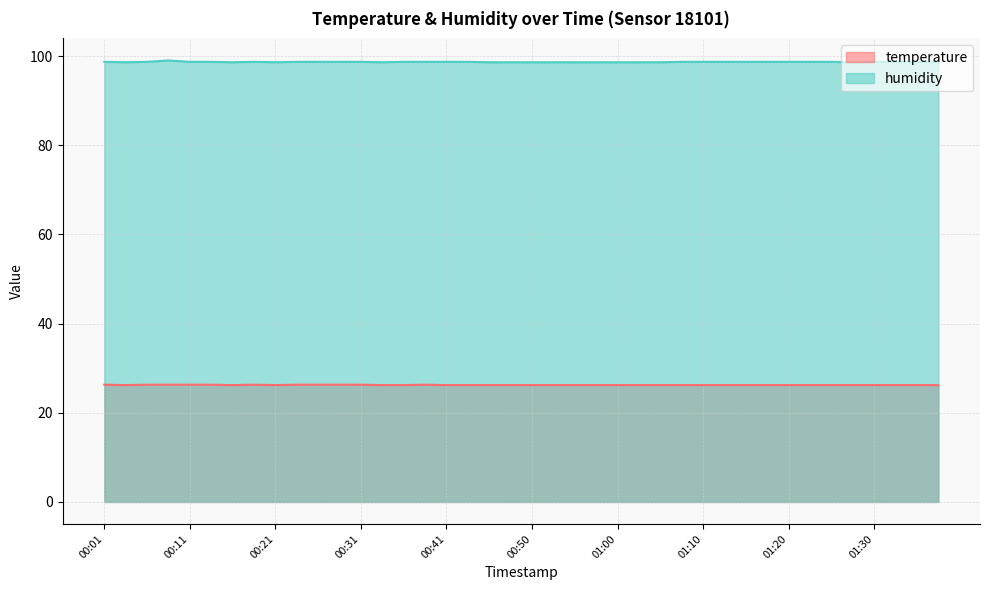

How many lines are shown in the chart?

2